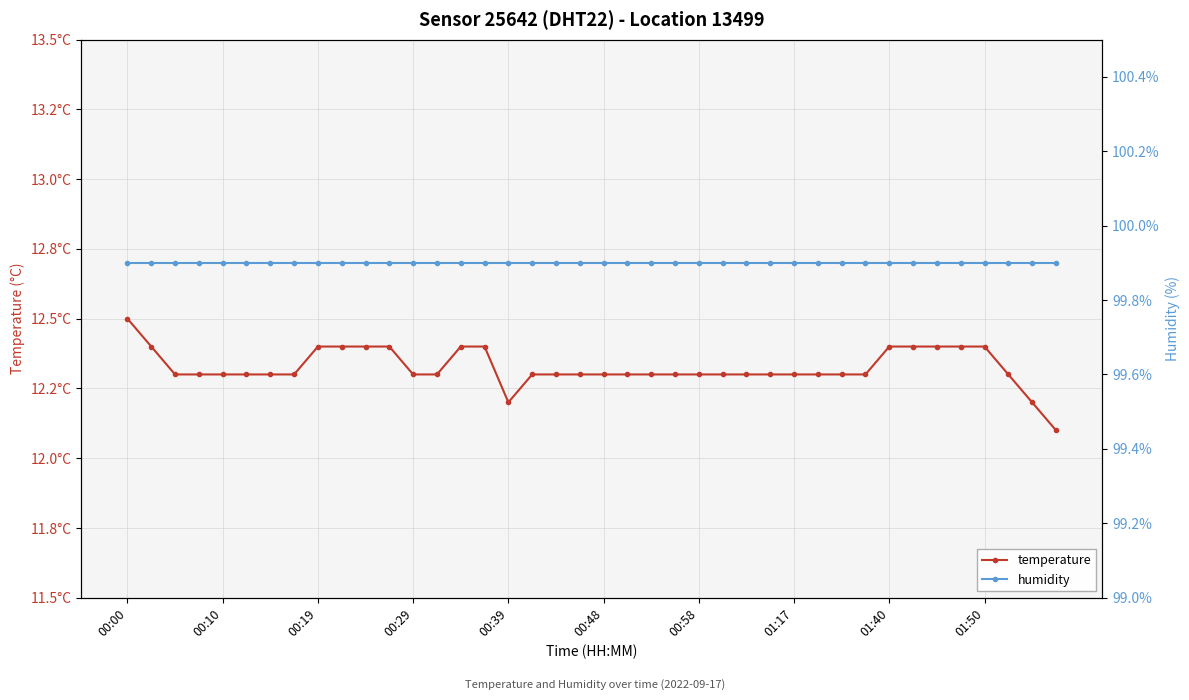

Is the value of temperature at 00:29 greater than the value of humidity at 31?

No